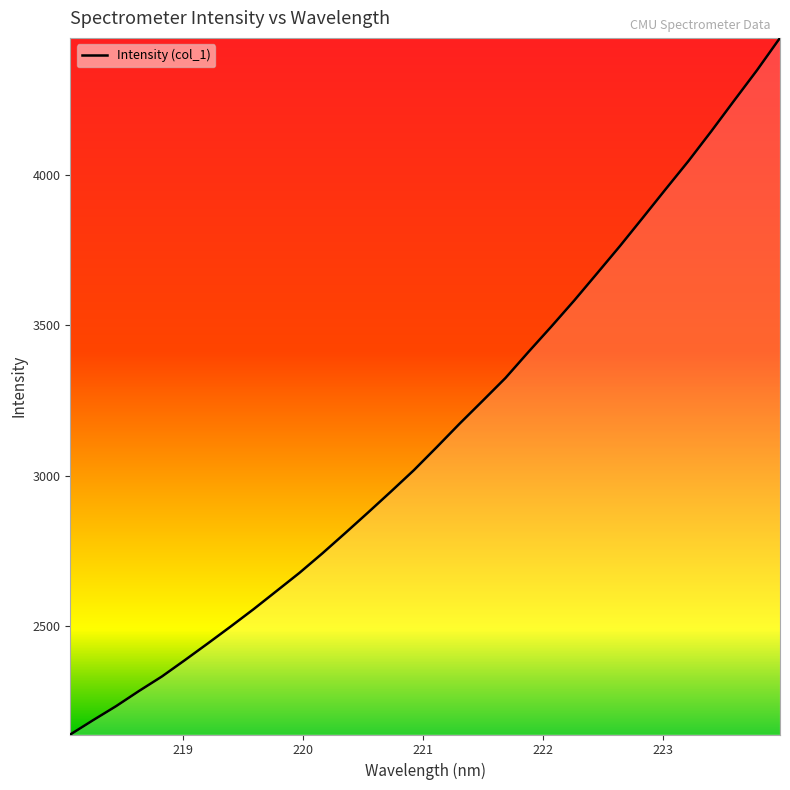

What is the greatest value displayed?

4456.2